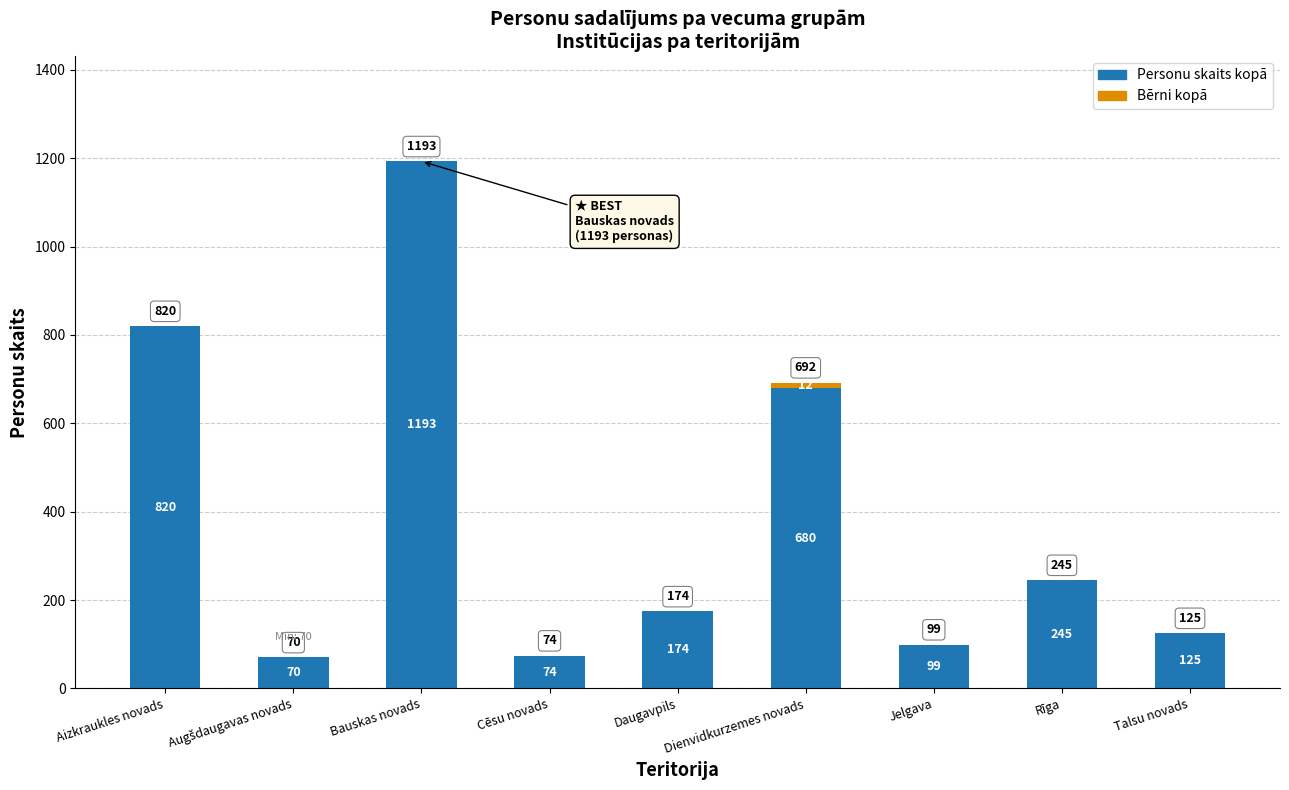

At which label does Personu skaits kopā reach its peak?

Bauskas novads